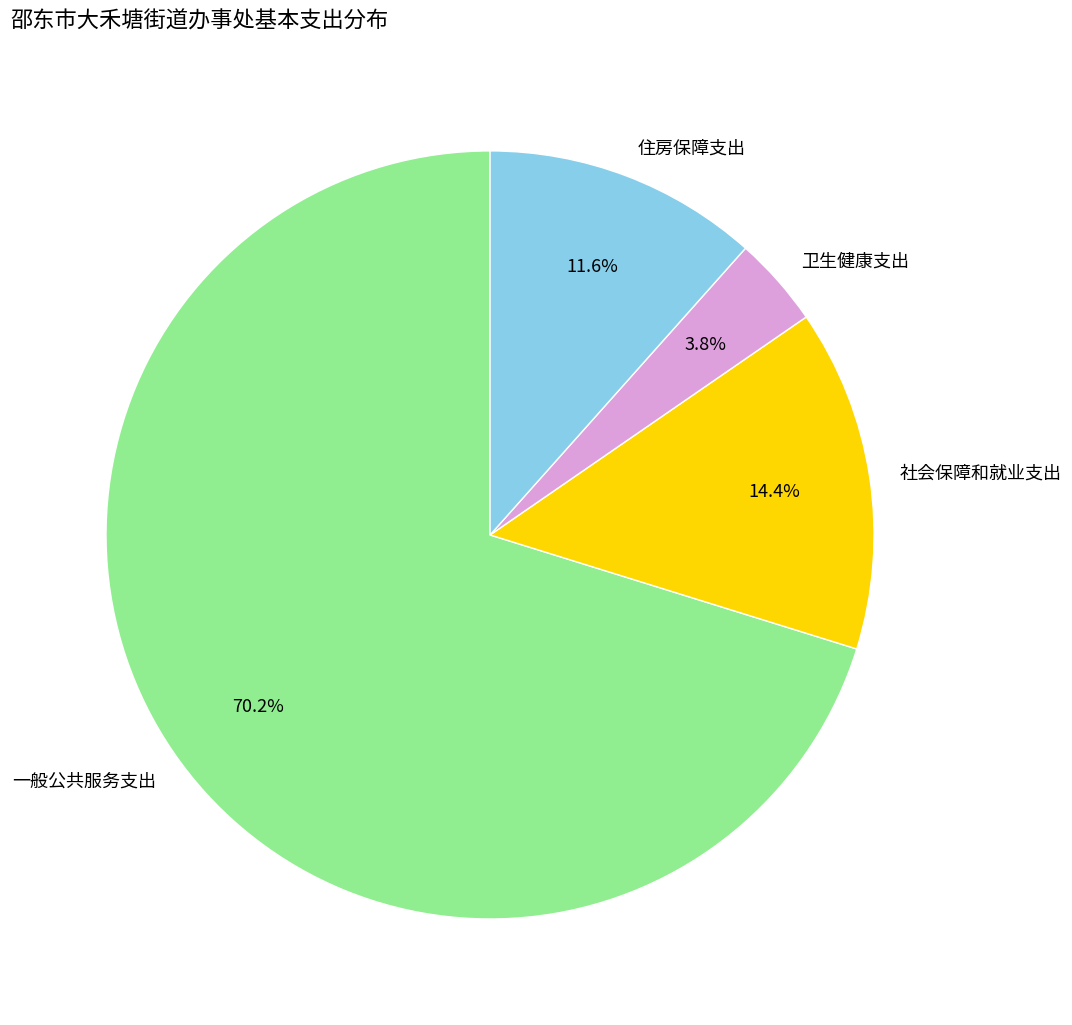

Does any single category account for the majority?

Yes